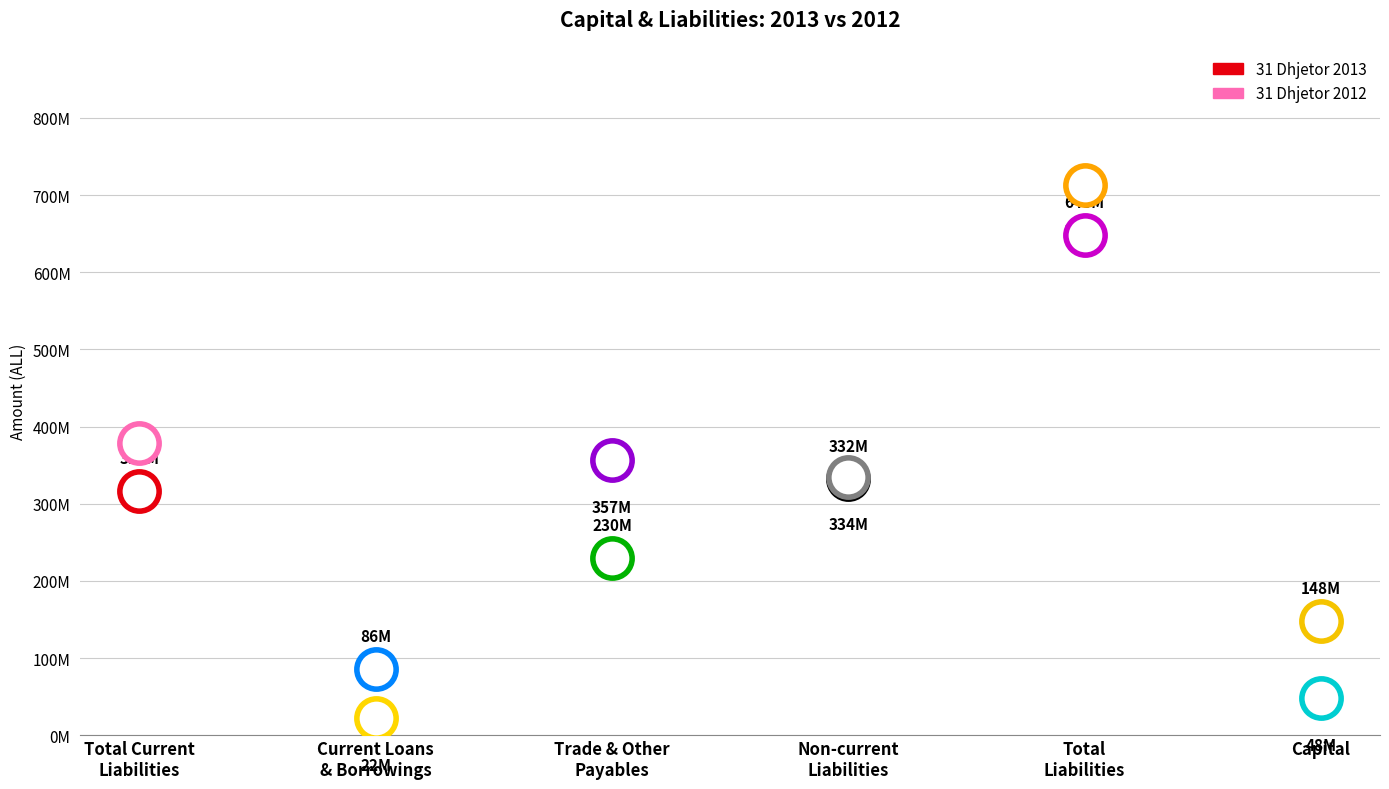

Is the value of 31 Dhjetor 2013 at Total Current
Liabilities greater than the value of 31 Dhjetor 2012 at Current Loans
& Borrowings?

Yes